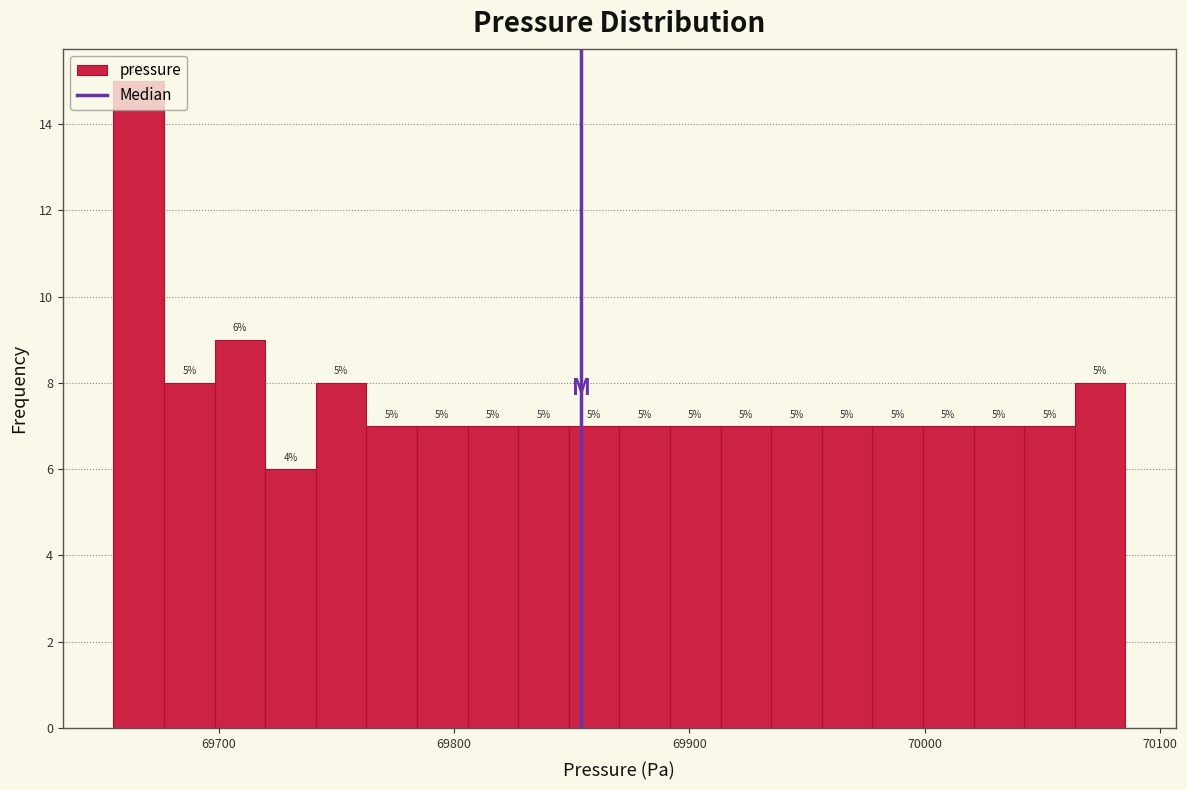

Read against the x-axis, roughly where is the centre of the tallest bar?

69670